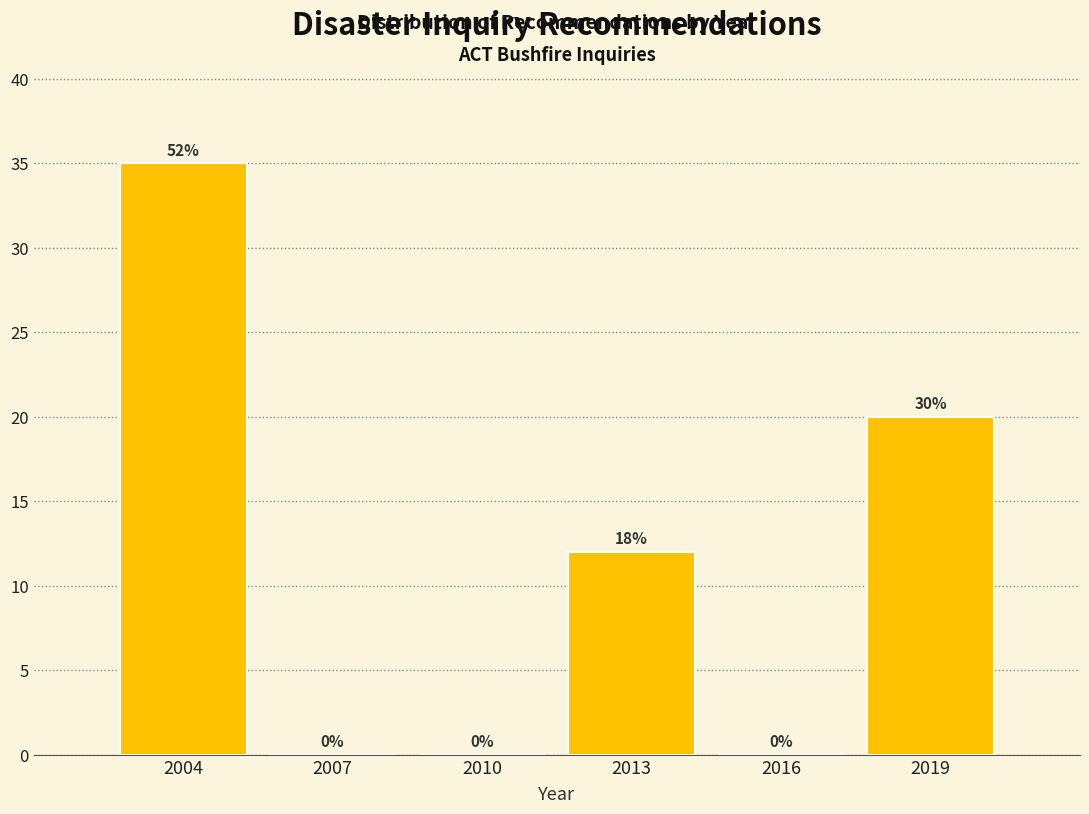

Reading left to right, transcribe all the data shown in this chart.

2004=35	2007=0	2010=0	2013=12	2016=0	2019=20